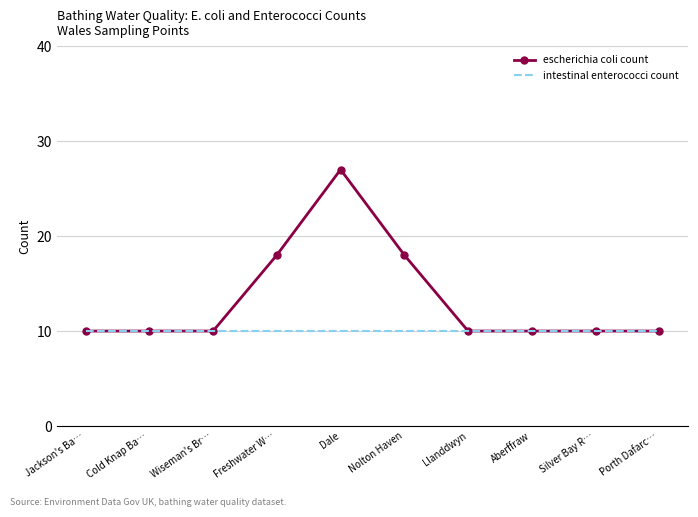

What is the spread (max minus min) of values at Nolton Haven?

8